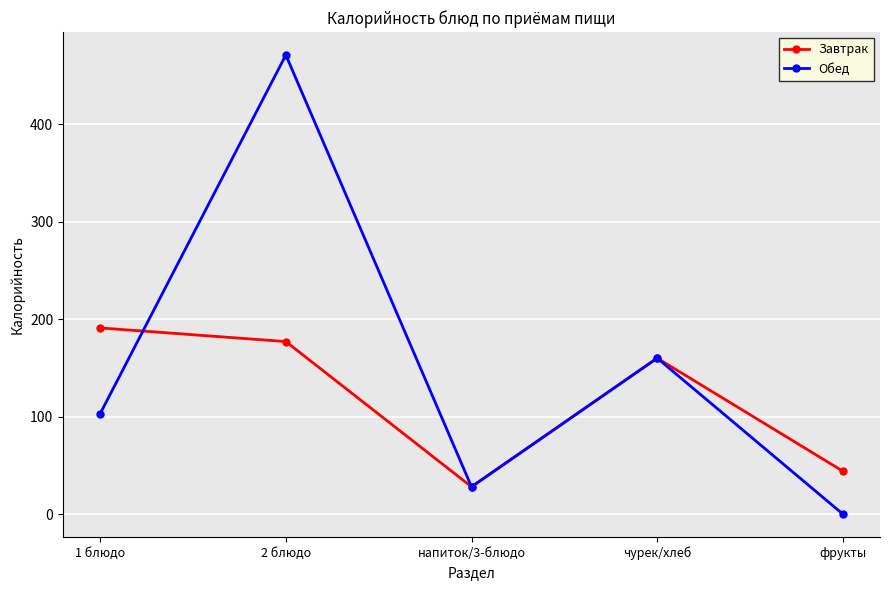

Which series has the widest spread of values?

Обед